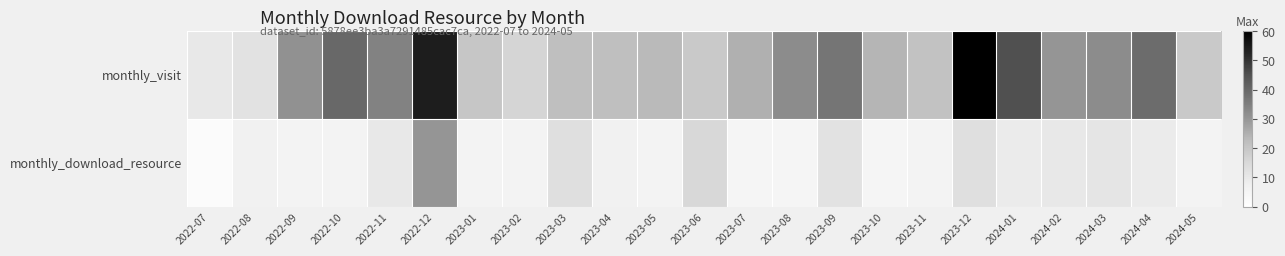

At which category does the chart reach its peak across all series?

2023-12